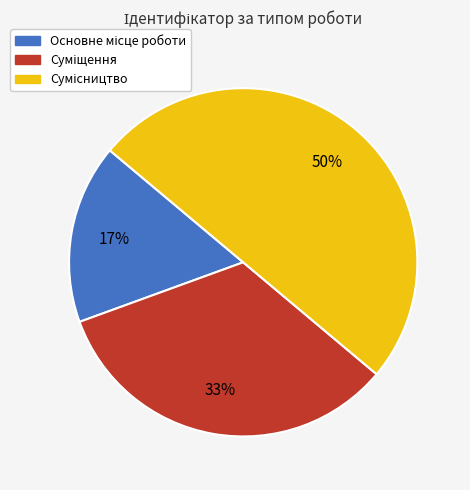

To the nearest percent, what is the average slice percentage?

33%